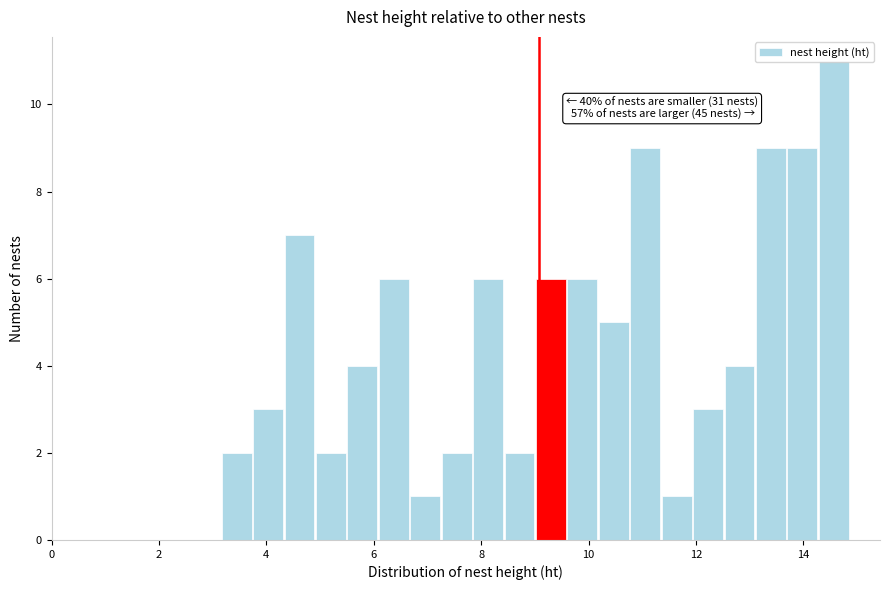

Around what value on the x-axis is the tallest bar? Give the approximate position of its centre, as read against the axis.

14.6